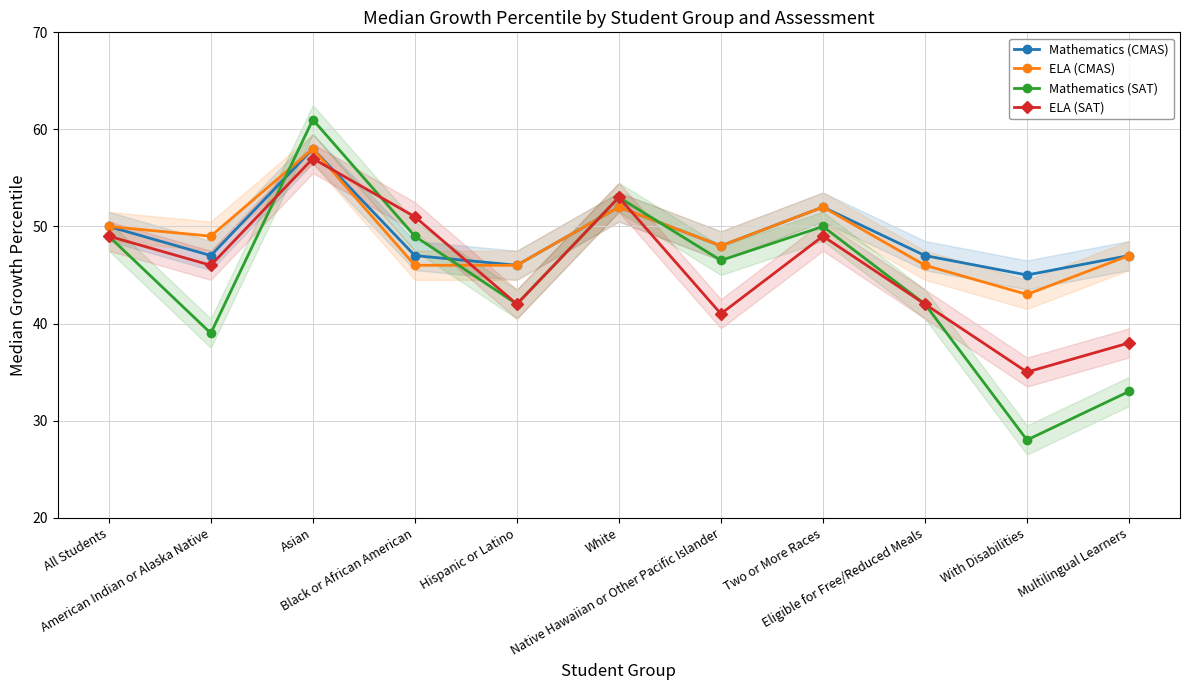

How many lines are shown in the chart?

4